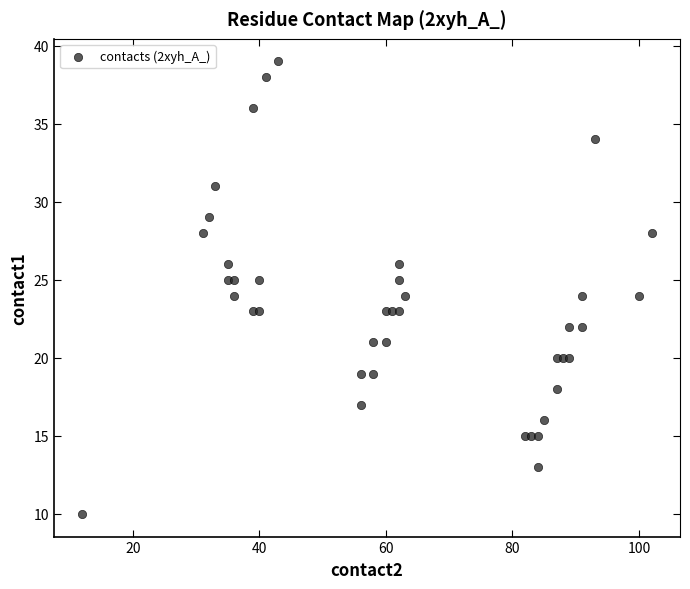

What is the range of Y values (max minus min)?

29